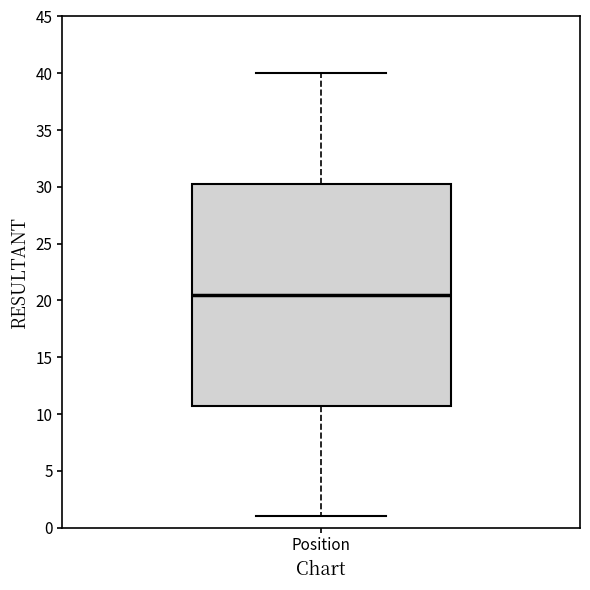

Read this box plot against the y-axis: the position of the median line, the range covered by the box, and the ends of both whiskers. The values are not printed on the chart, so give them approximately, as read against the axis.

median 20.5, box 11.0 to 30.5, whiskers 1.0 to 40.0